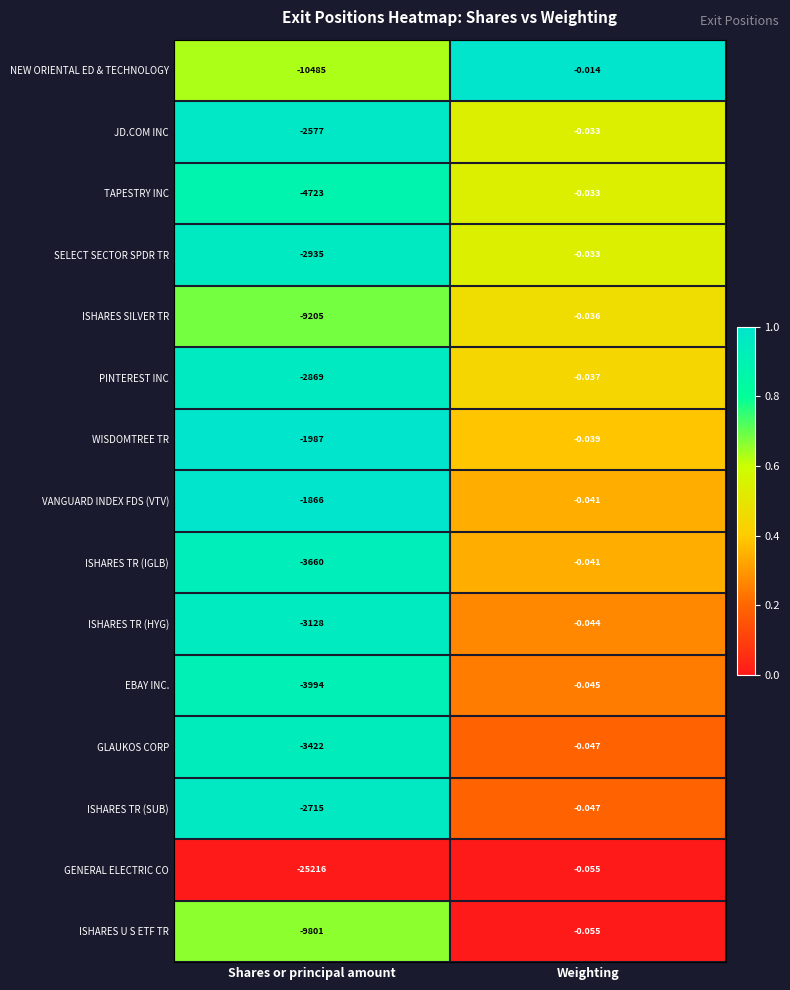

At Shares or principal amount, list the series in order from largest to smallest.

VANGUARD INDEX FDS (VTV), WISDOMTREE TR, JD.COM INC, ISHARES TR (SUB), PINTEREST INC, SELECT SECTOR SPDR TR, ISHARES TR (HYG), GLAUKOS CORP, ISHARES TR (IGLB), EBAY INC., TAPESTRY INC, ISHARES SILVER TR, ISHARES U S ETF TR, NEW ORIENTAL ED & TECHNOLOGY, GENERAL ELECTRIC CO